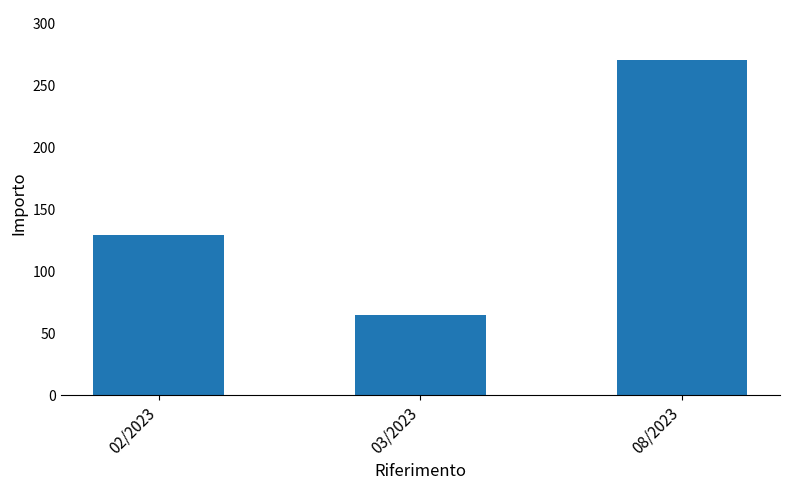

Rank the categories by value from highest to lowest.

08/2023, 02/2023, 03/2023